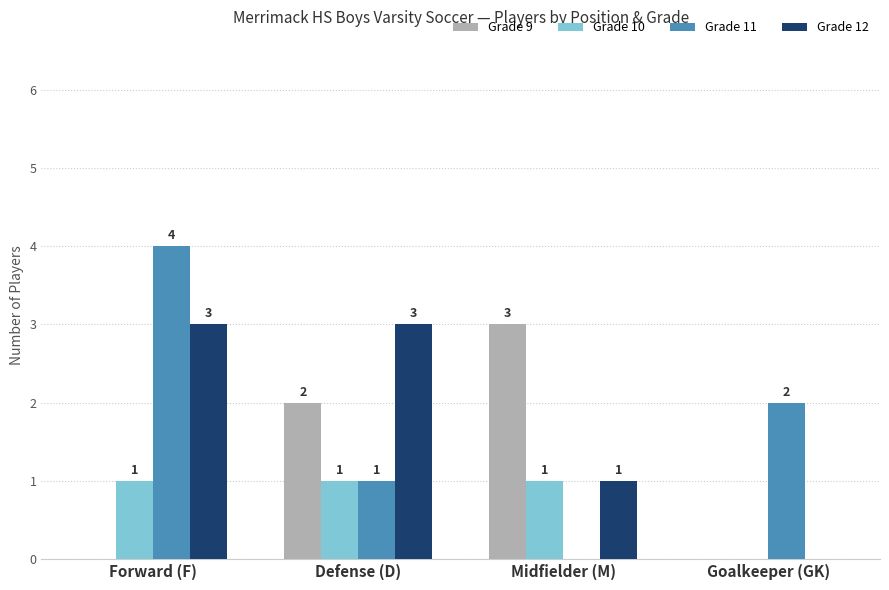

Does the chart contain stacked bars?

No